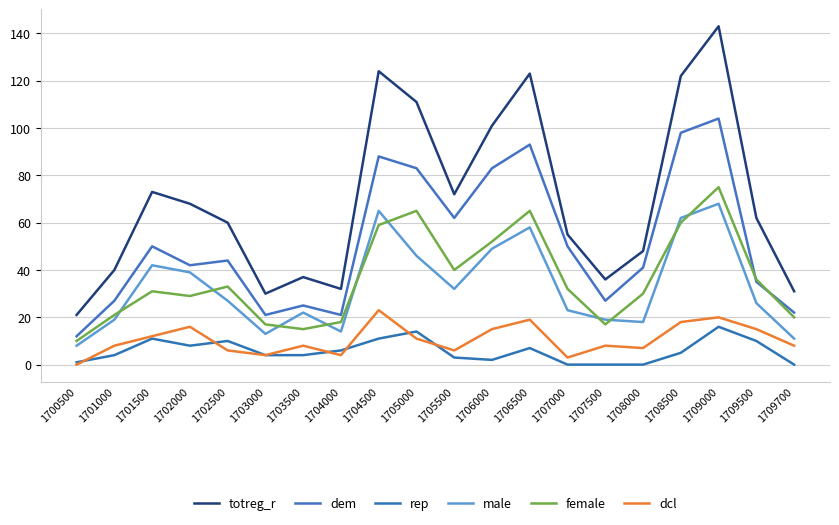

At how many categories does at least one series exceed 33?

16